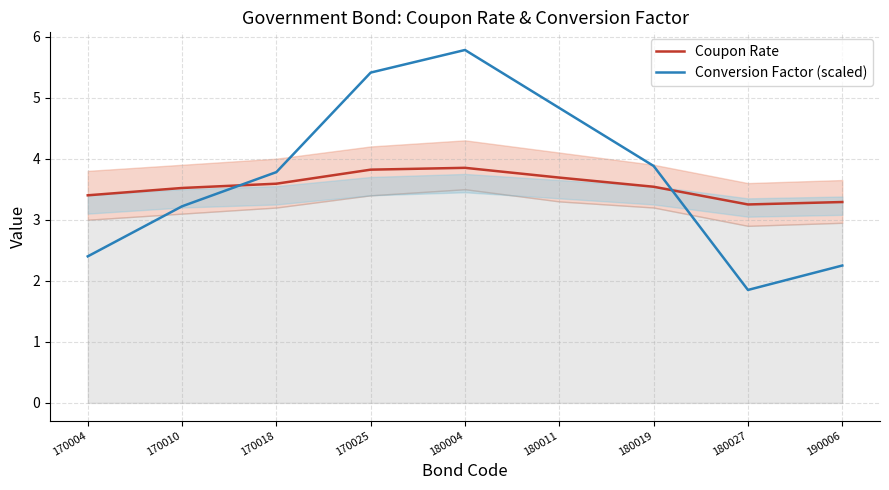

Reading left to right, list all the values displayed in this chart.

Coupon Rate: 3.4	3.5	3.6	3.8	3.9	3.7	3.5	3.2	3.3
Conversion Factor (scaled): 2.4	3.2	3.8	5.4	5.8	4.8	3.9	1.8	2.2